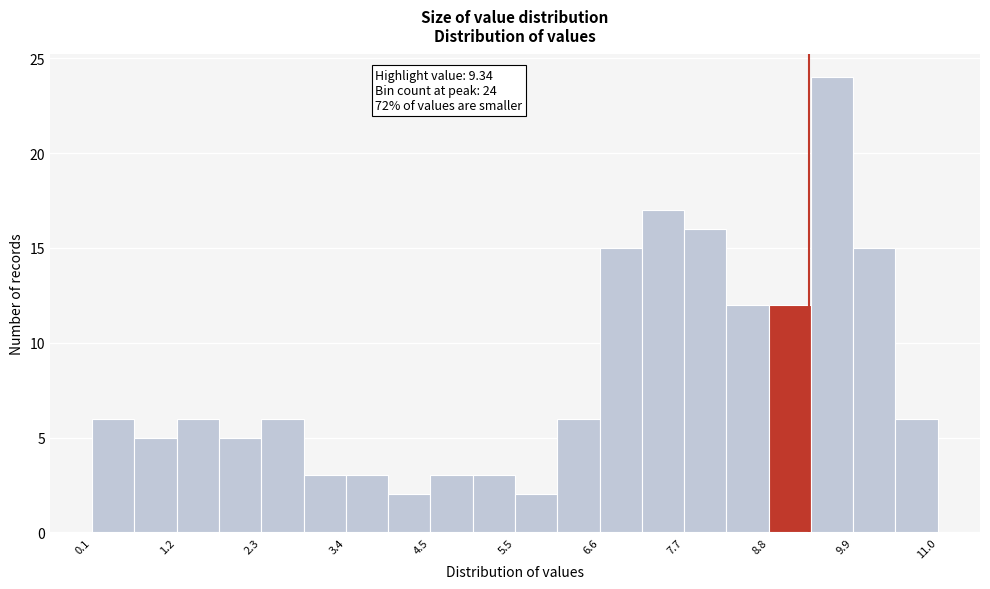

Around what value on the x-axis is the tallest bar? Give the approximate position of its centre, as read against the axis.

9.6